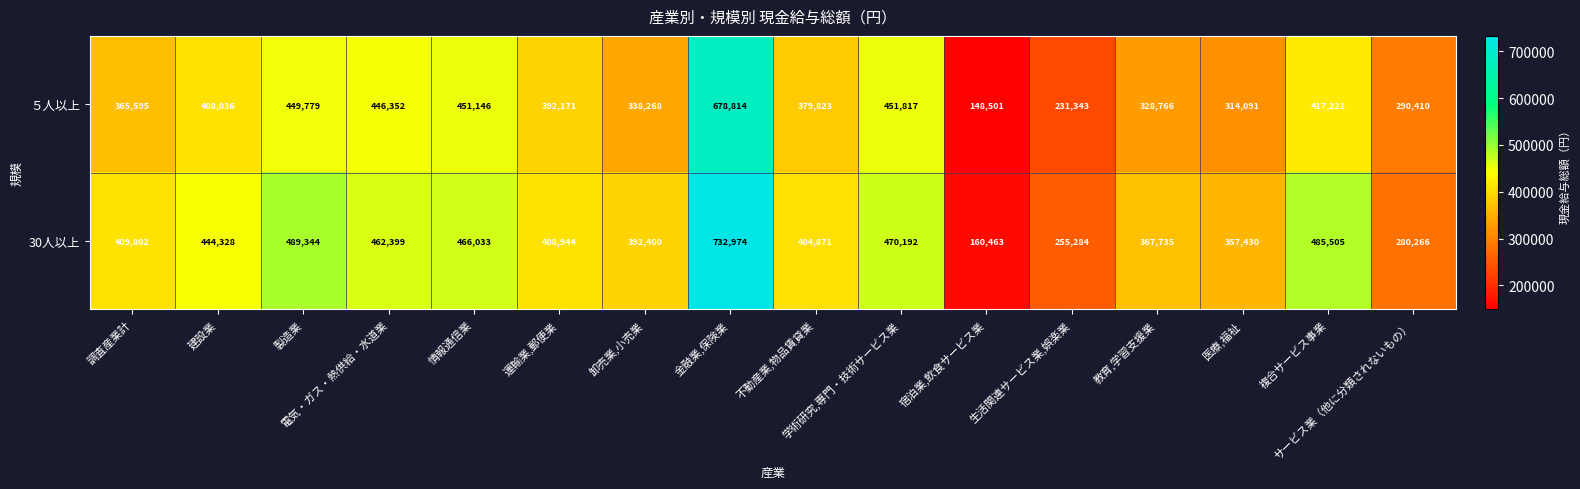

Which series has the widest spread of values?

30人以上